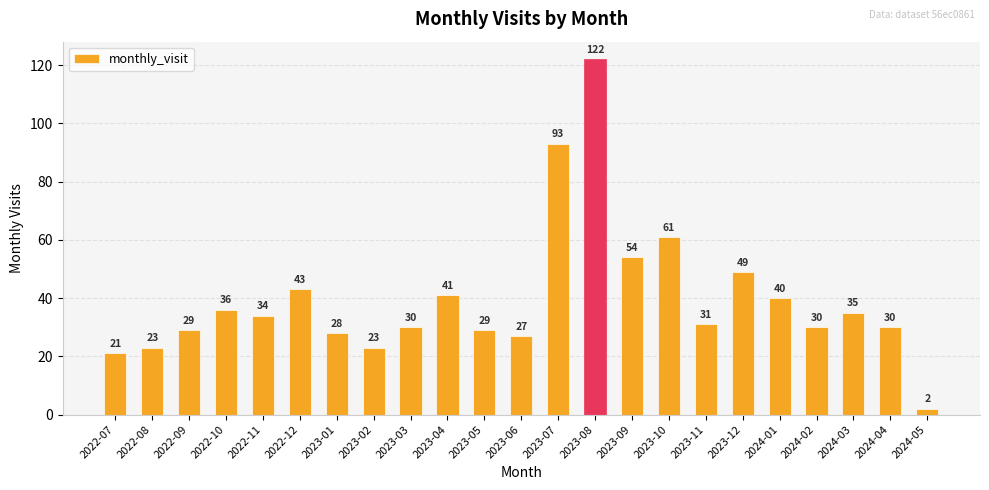

The chart shows a value of 17 at 2023-11. True or false?

False